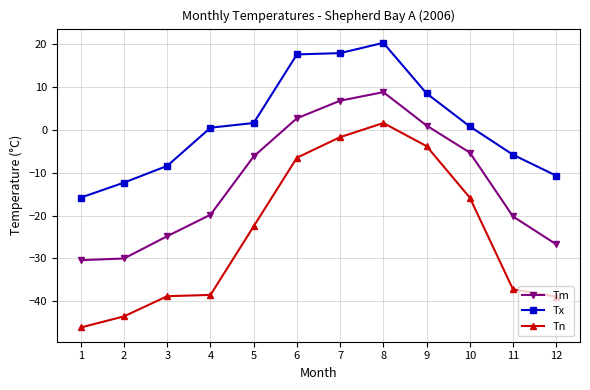

What is the total value across all series at 12?

-76.3